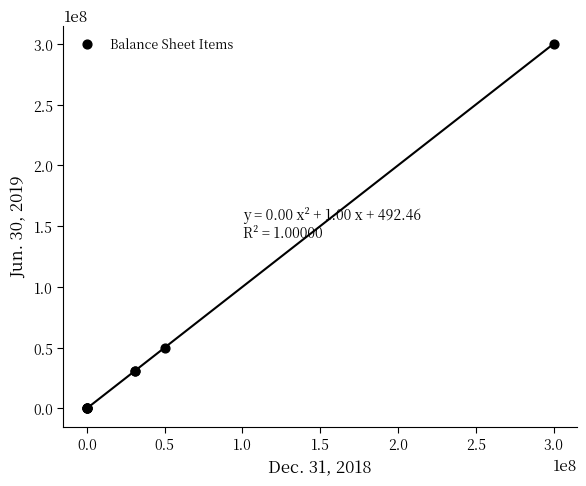

What Y value in the scatter plot is closest to 150000000?

50000000